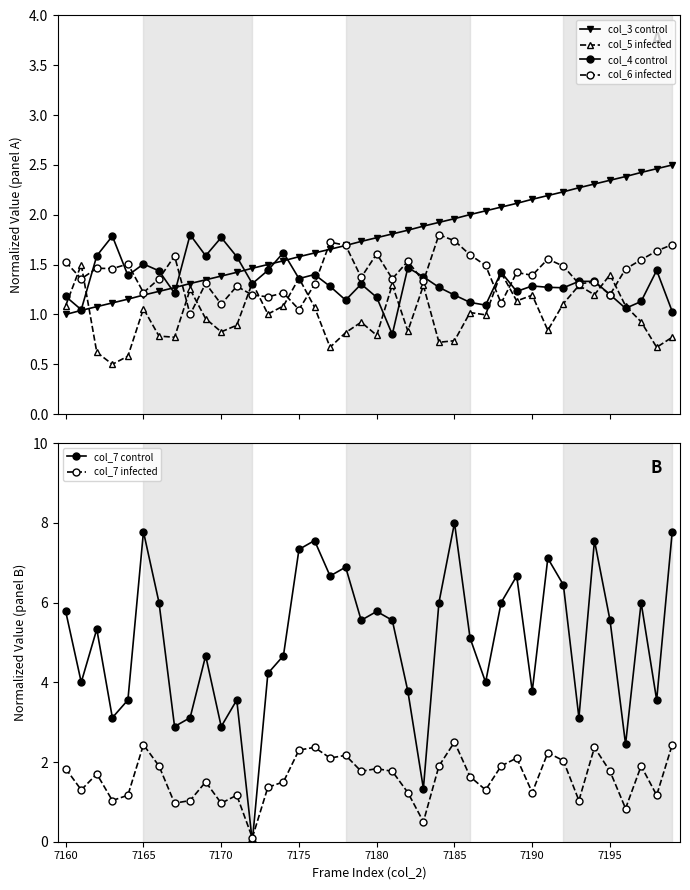

True or false: col_5 infected has more than 0 points higher than both neighbors.

True